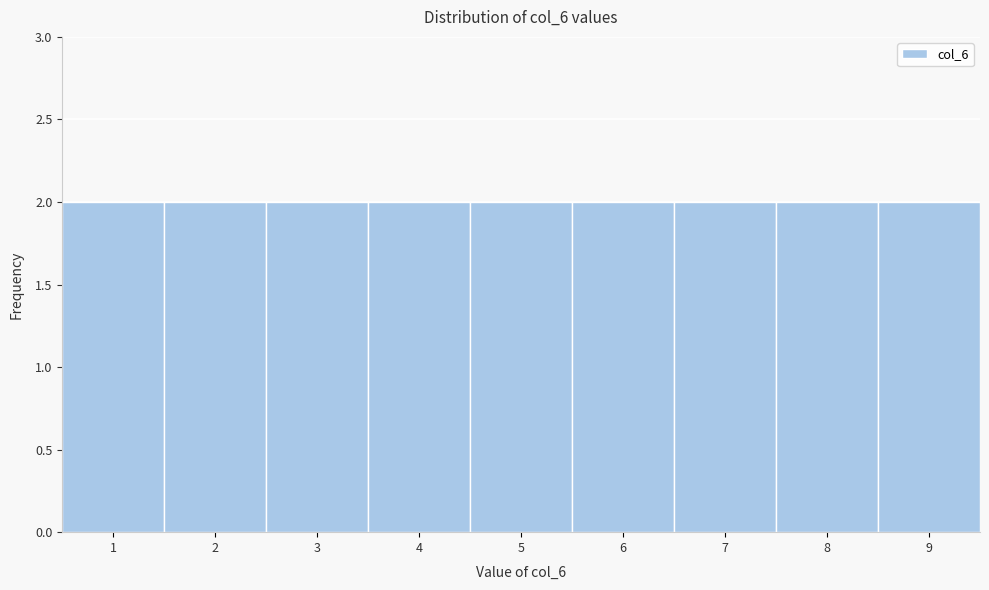

Reading left to right, transcribe this chart: for each bar, give the range it covers on the x-axis and its height. The values are not printed on the chart, so give them approximately, as read against the axis.

0.5 to 1.5: 2
1.5 to 2.5: 2
2.5 to 3.5: 2
3.5 to 4.5: 2
4.5 to 5.5: 2
5.5 to 6.5: 2
6.5 to 7.5: 2
7.5 to 8.5: 2
8.5 to 9.5: 2